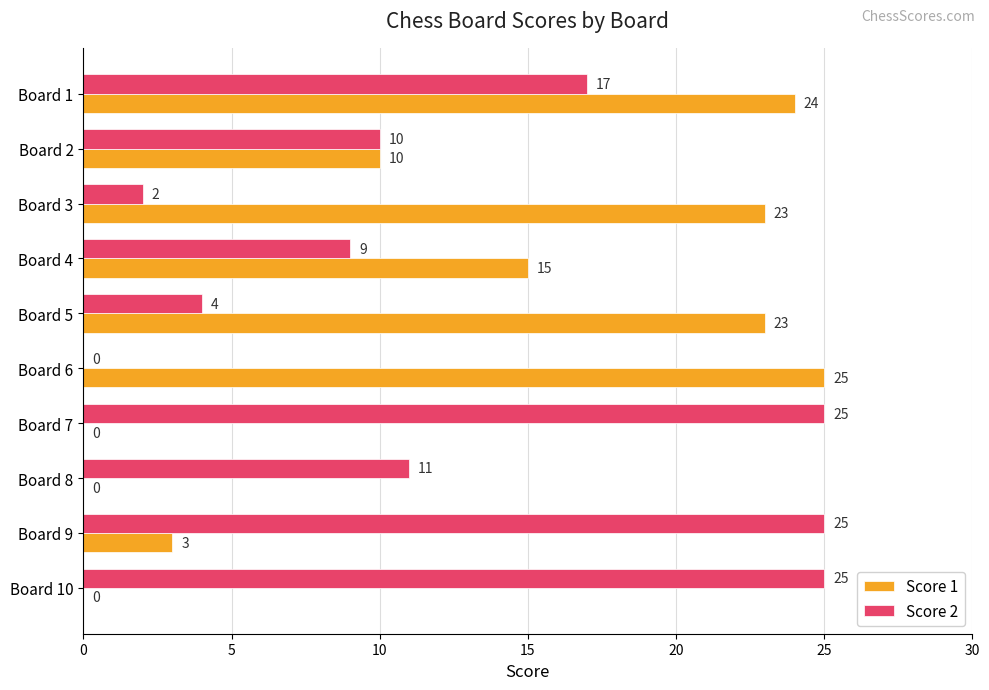

What is the average value of the Score 1 series?

12